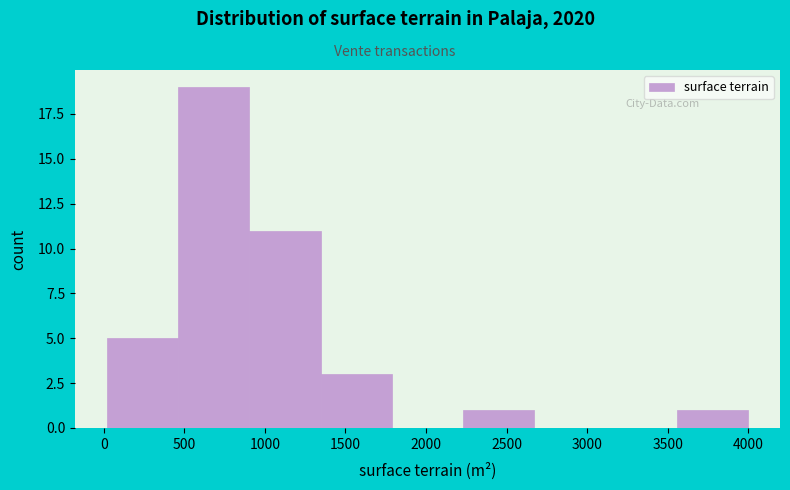

What is the height of the bar covering 3550 to 4000 on the x-axis? Neither the bar edges nor the heights are printed on the chart, so give them approximately, as read against the axes.

1